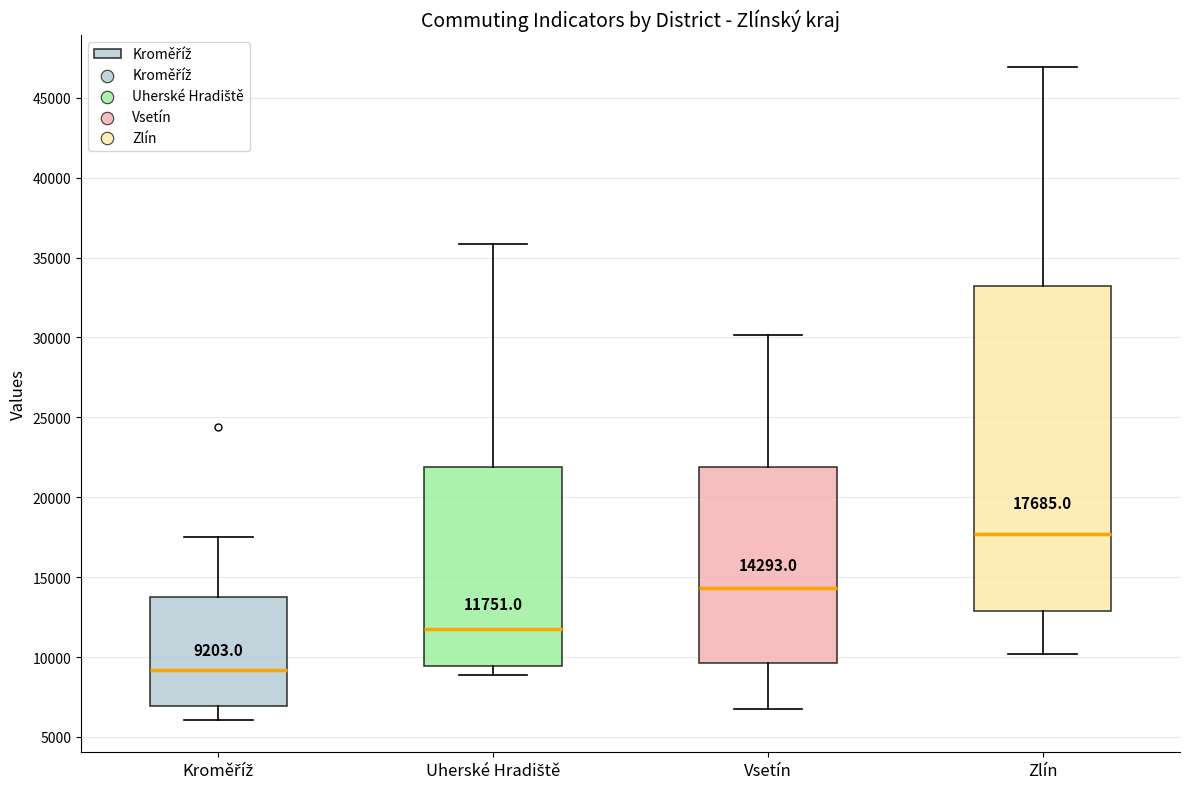

Comparing the boxes themselves (not the whiskers), which one is the tallest?

Zlín